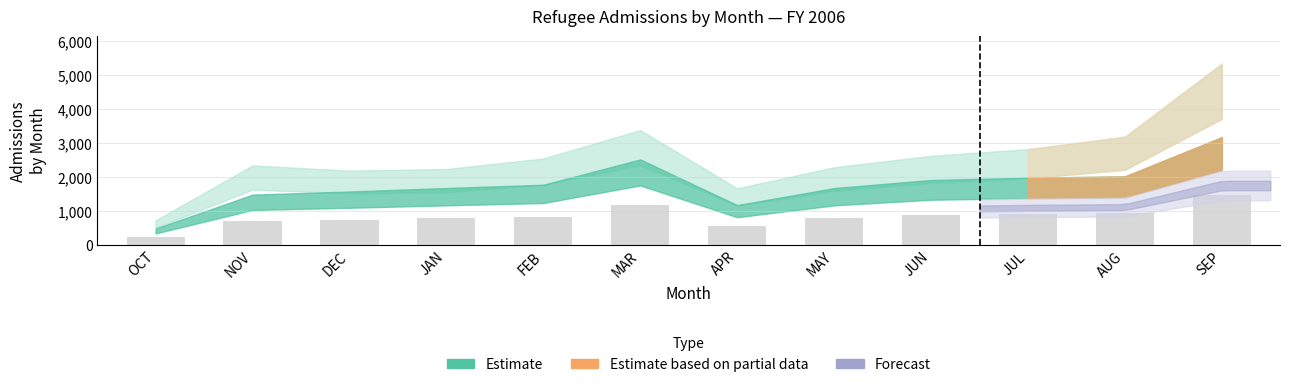

The chart shows a value of 504.0 at JAN. True or false?

False